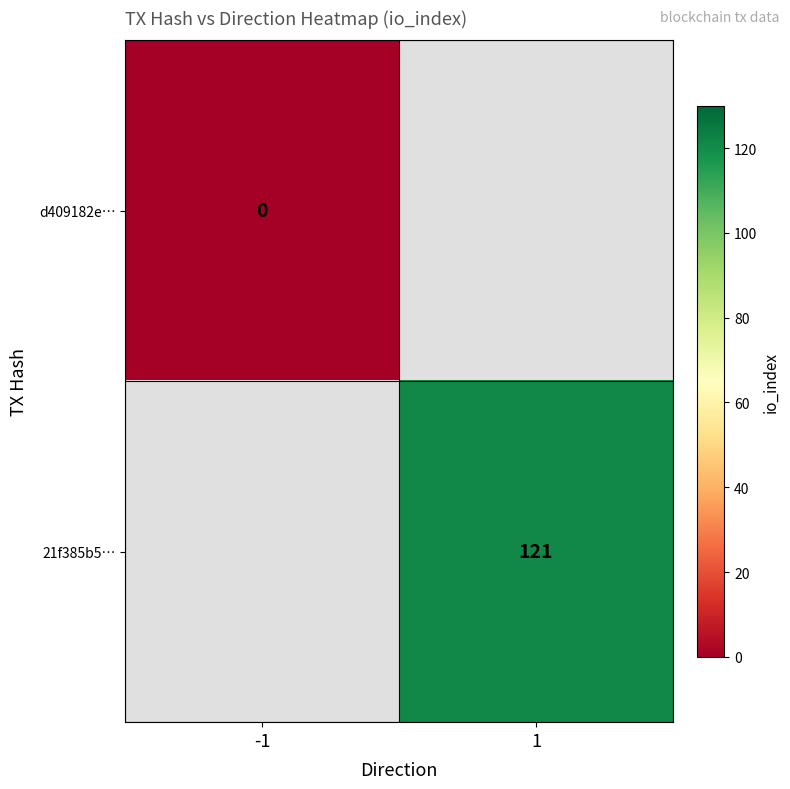

The 21f385b5… series shows 121 at 1. True or false?

True